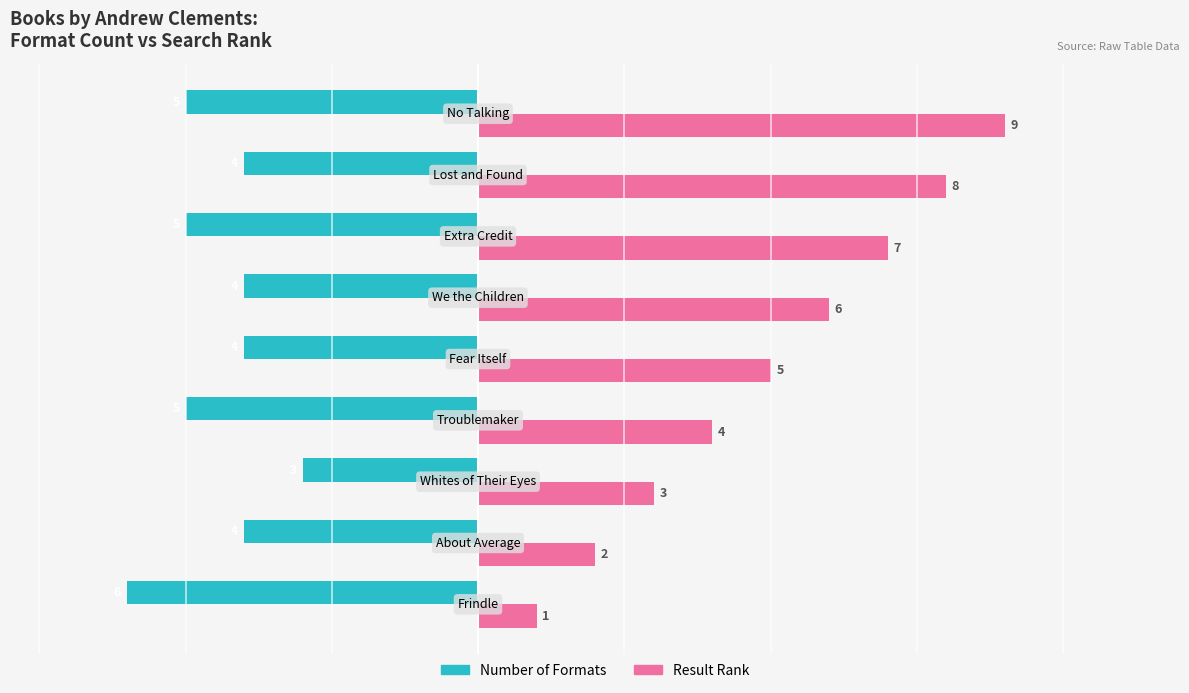

What is the minimum value shown in the chart?

-6